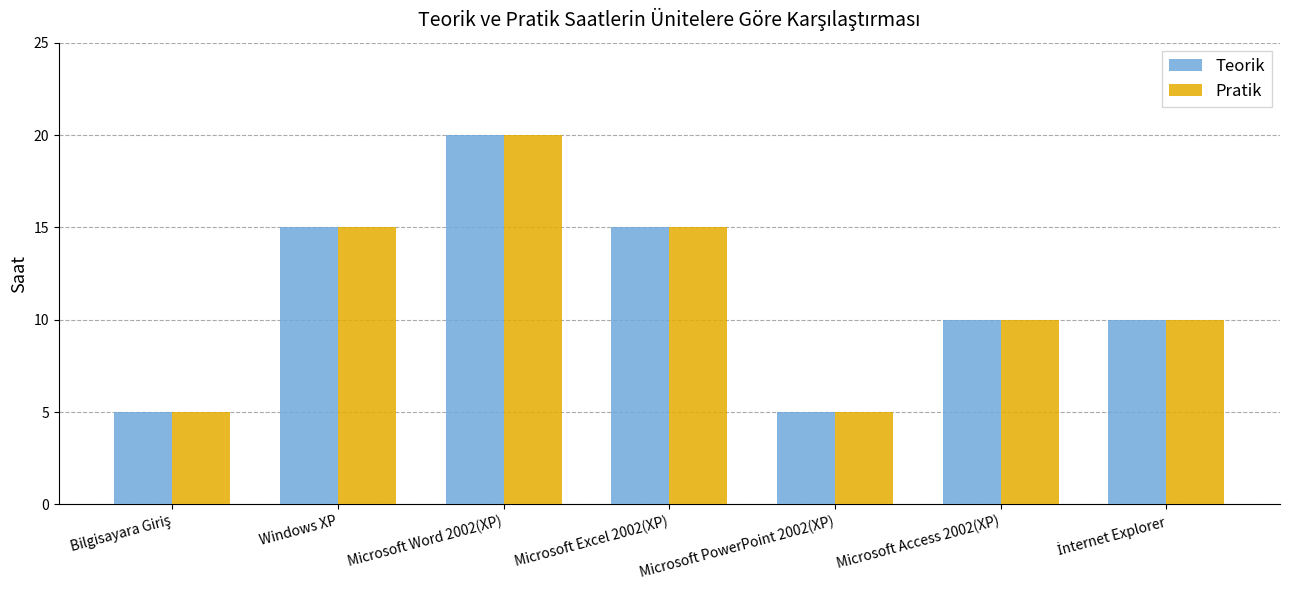

How many categories are shown in the chart?

7